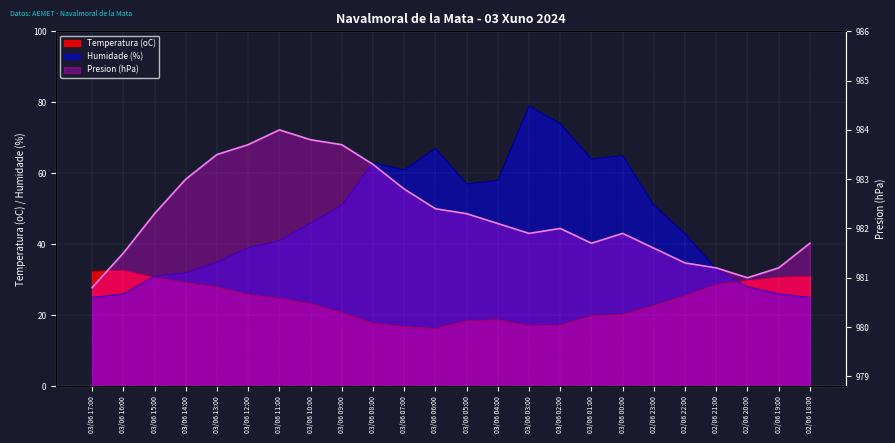

What is the maximum value shown in the chart?

984.0